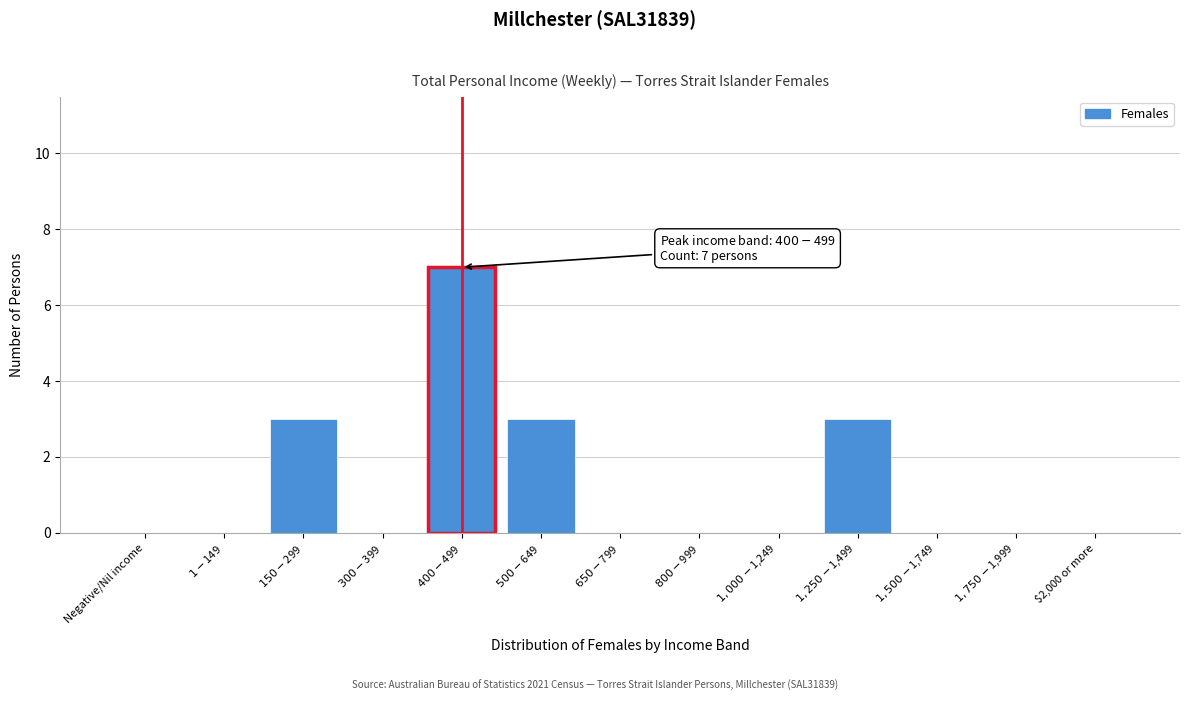

What is the greatest value displayed?

7